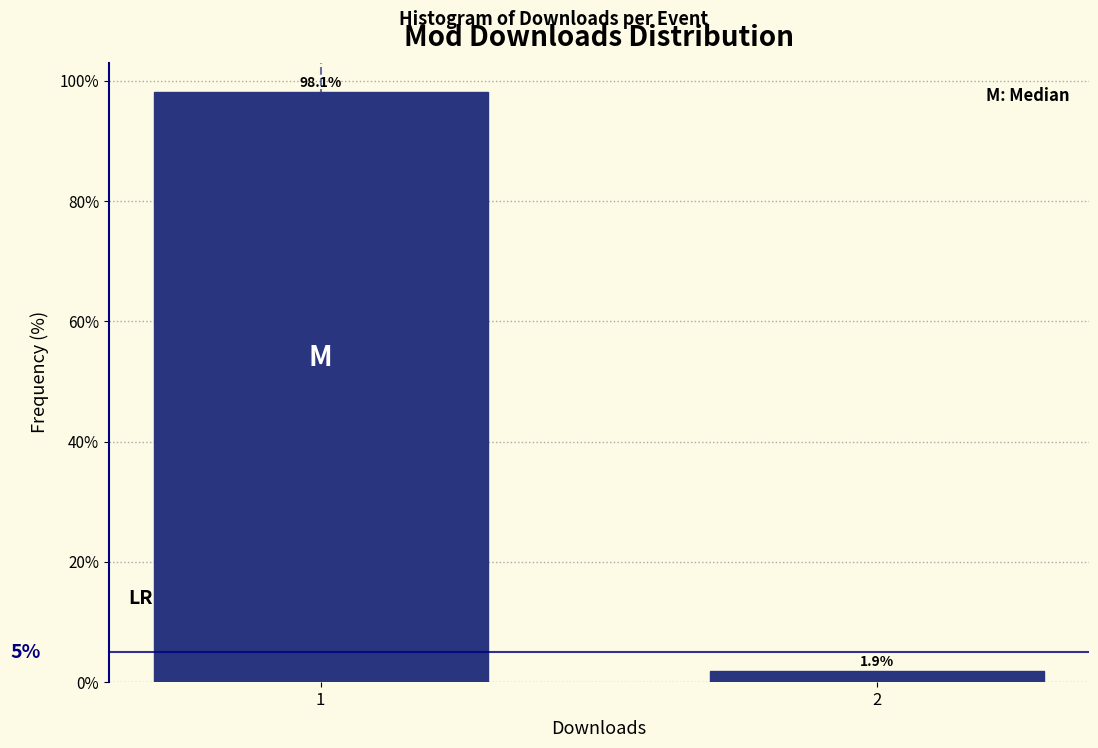

Reading left to right, what are all the values shown in this chart?

98.1	1.9